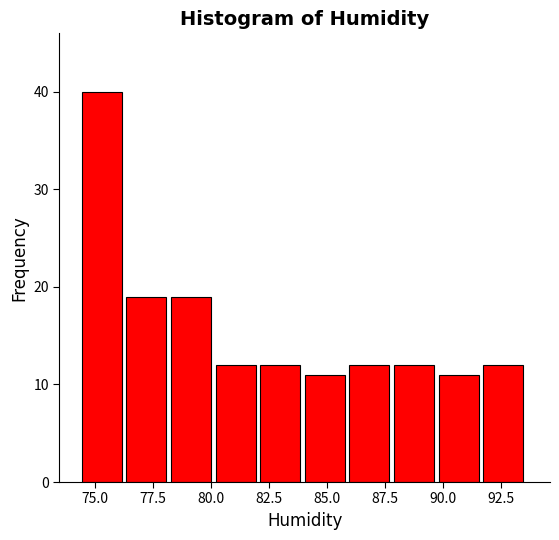

Read against the x-axis, roughly where is the centre of the tallest bar?

75.5